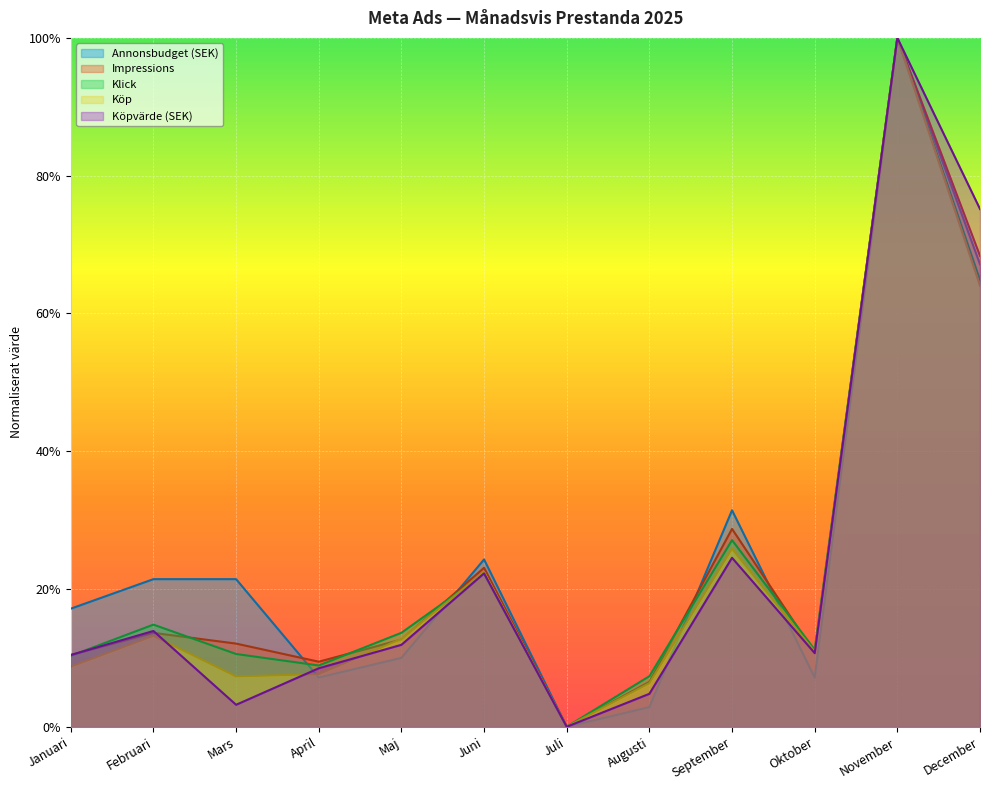

Where do Köpvärde (SEK) and Köp first cross each other?

Februari and Mars